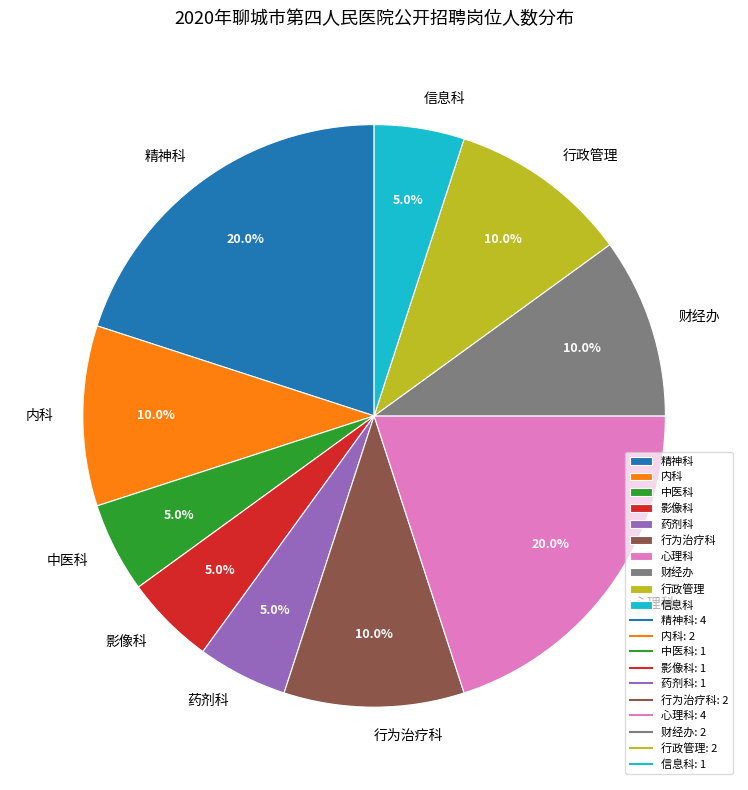

Does any single category account for the majority?

No